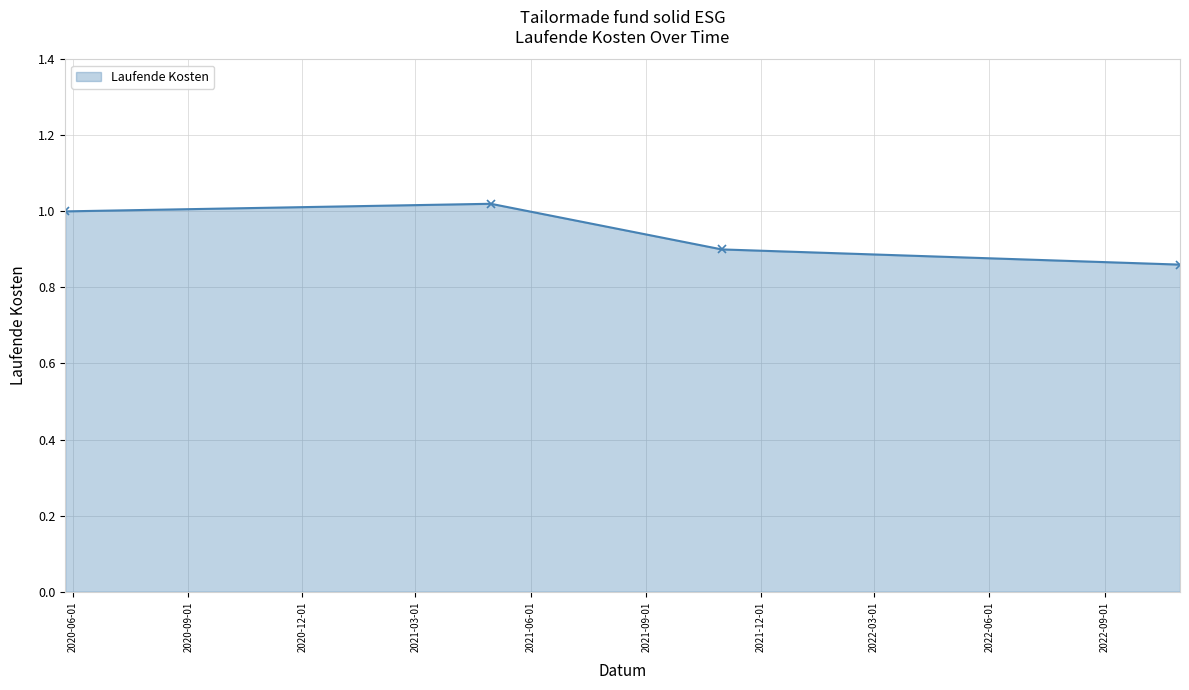

What is the sum of all values?

3.8